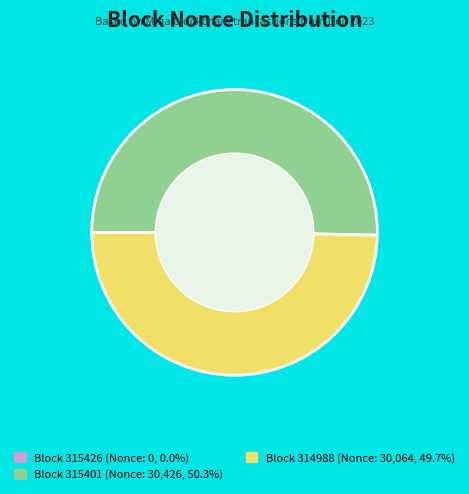

Approximately how many times larger is the value at Block 314988 (Nonce: 30,064, 49.7%) compared to Block 315401 (Nonce: 30,426, 50.3%)?

1.0